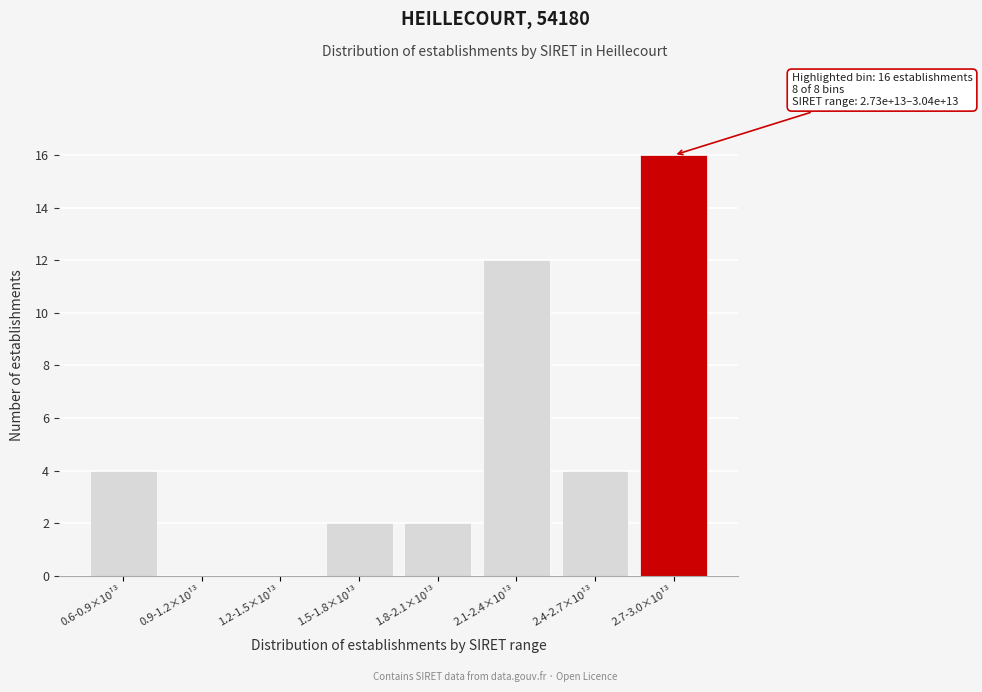

Reading right to left, extract all data points from this chart.

2.7-3.0×10¹³=16	2.4-2.7×10¹³=4	2.1-2.4×10¹³=12	1.8-2.1×10¹³=2	1.5-1.8×10¹³=2	1.2-1.5×10¹³=0	0.9-1.2×10¹³=0	0.6-0.9×10¹³=4